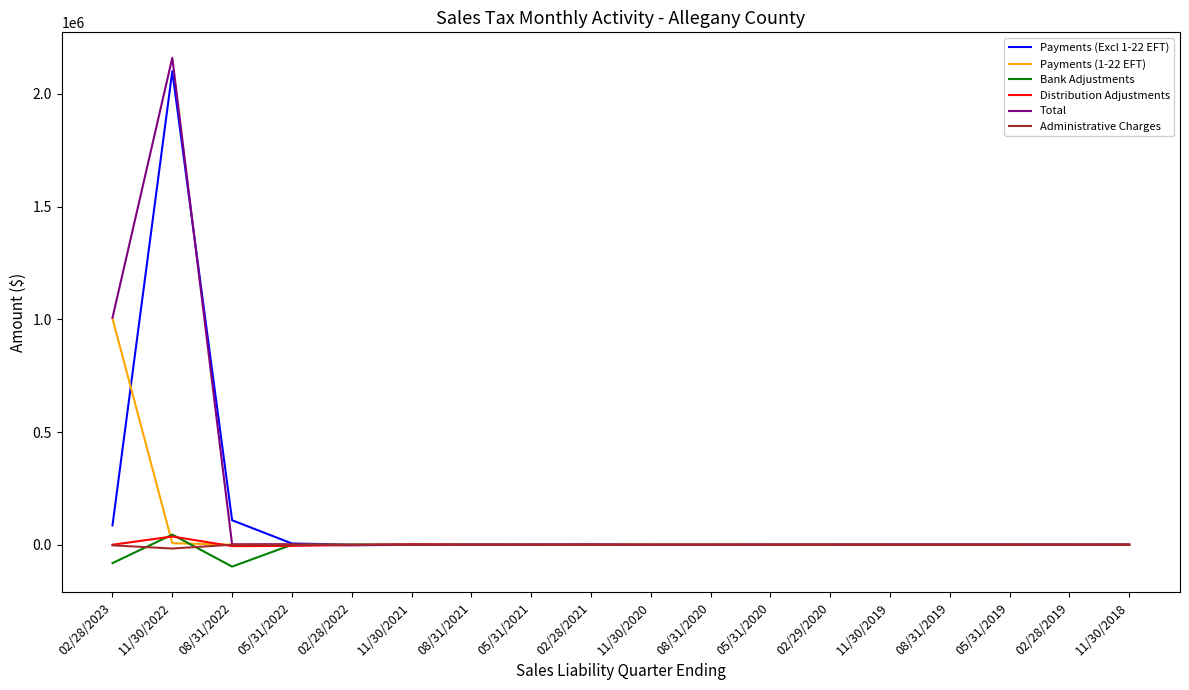

How many lines are shown in the chart?

6